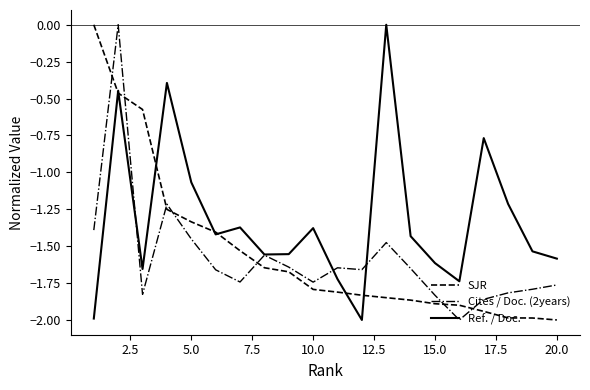

Which series has the largest total across all categories?

Ref. / Doc.